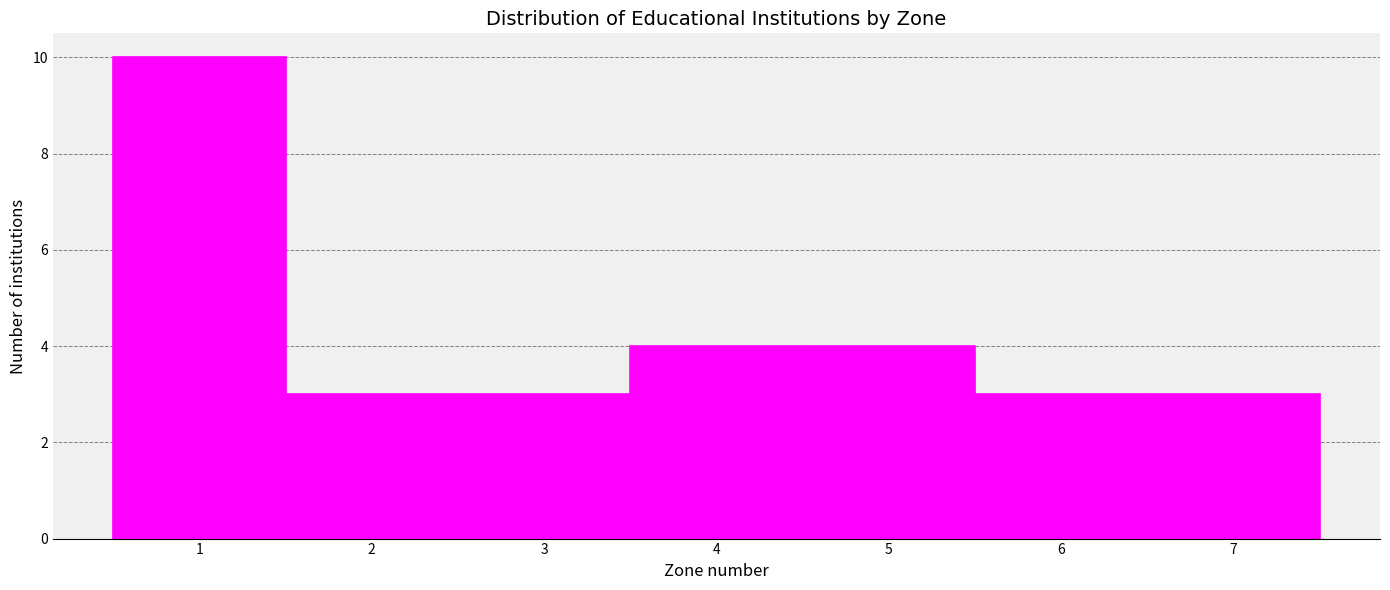

Reading left to right, list every bar in this chart as the range it spans on the x-axis followed by its height. The values are not printed on the chart, so give them approximately, as read against the axis.

0.5 to 1.5: 10
1.5 to 2.5: 3
2.5 to 3.5: 3
3.5 to 4.5: 4
4.5 to 5.5: 4
5.5 to 6.5: 3
6.5 to 7.5: 3